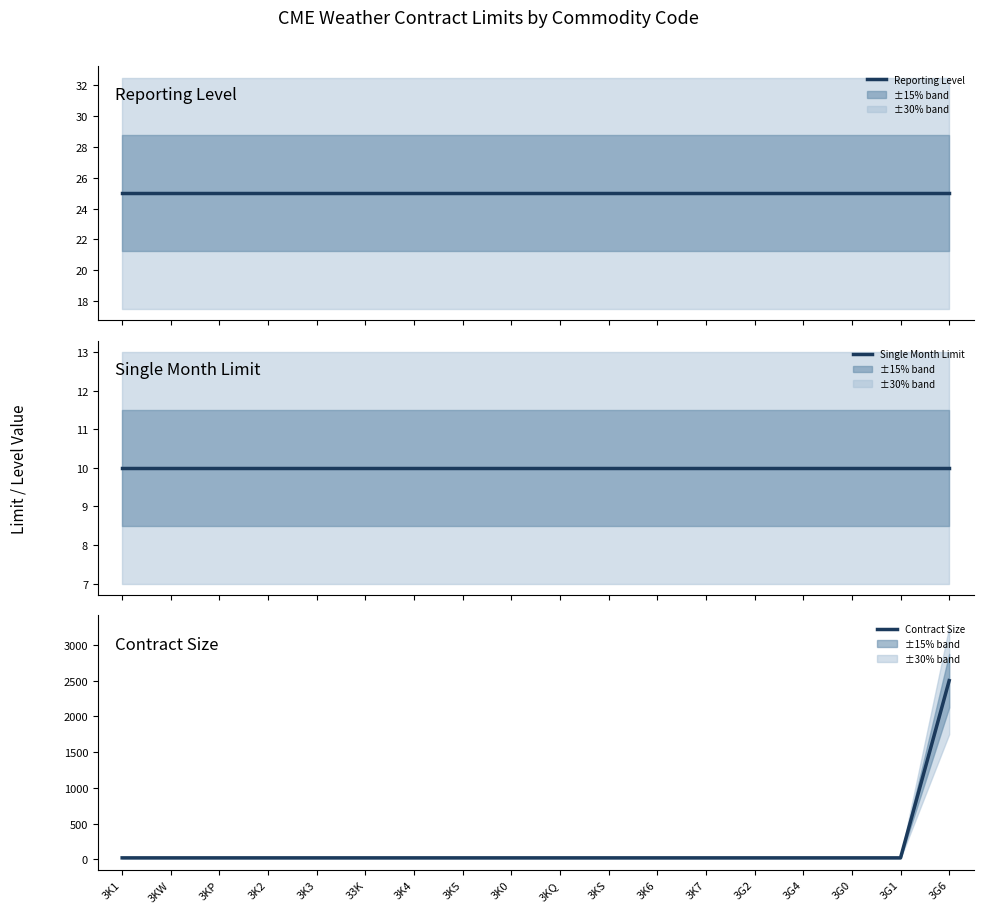

Between 3K7 and 3G4, which series saw the biggest shift?

Reporting Level